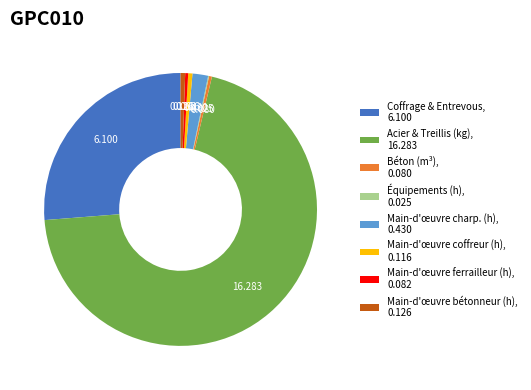

Do Main-d'œuvre ferrailleur (h), 0.082 and Main-d'œuvre coffreur (h), 0.116 together represent more than half of the pie?

No